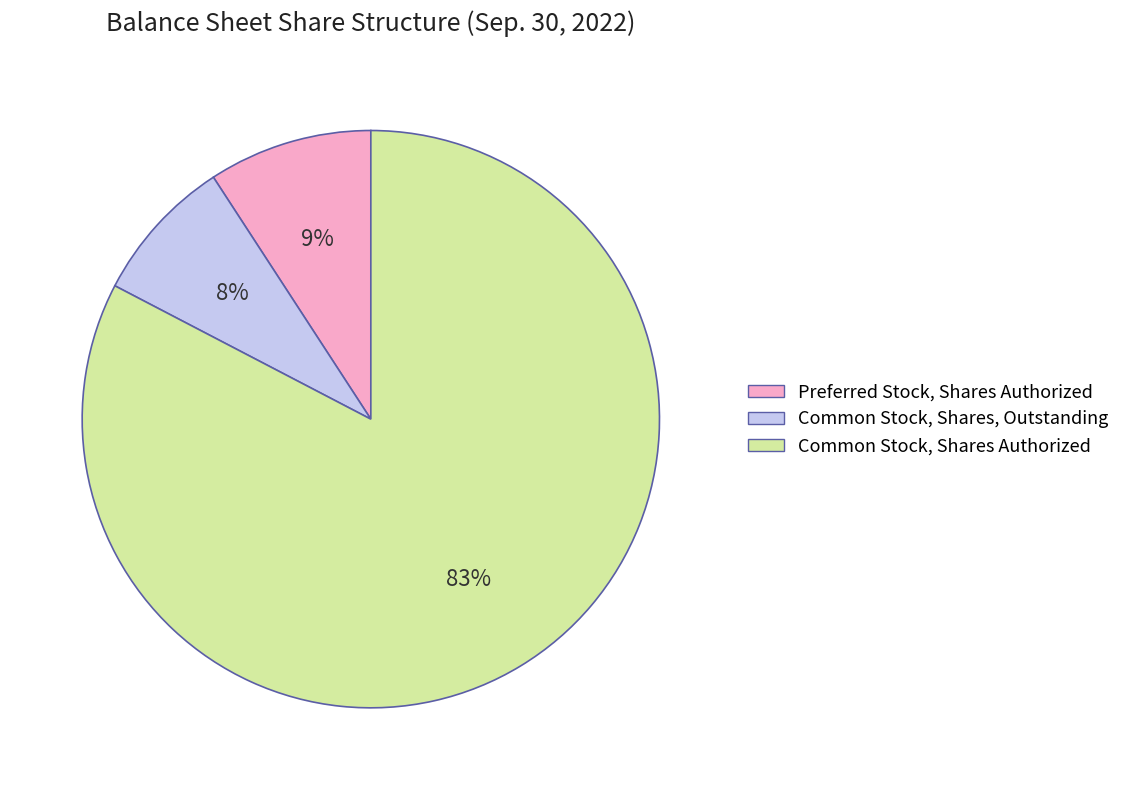

True or false: Common Stock, Shares, Outstanding accounts for 8% of the total.

True